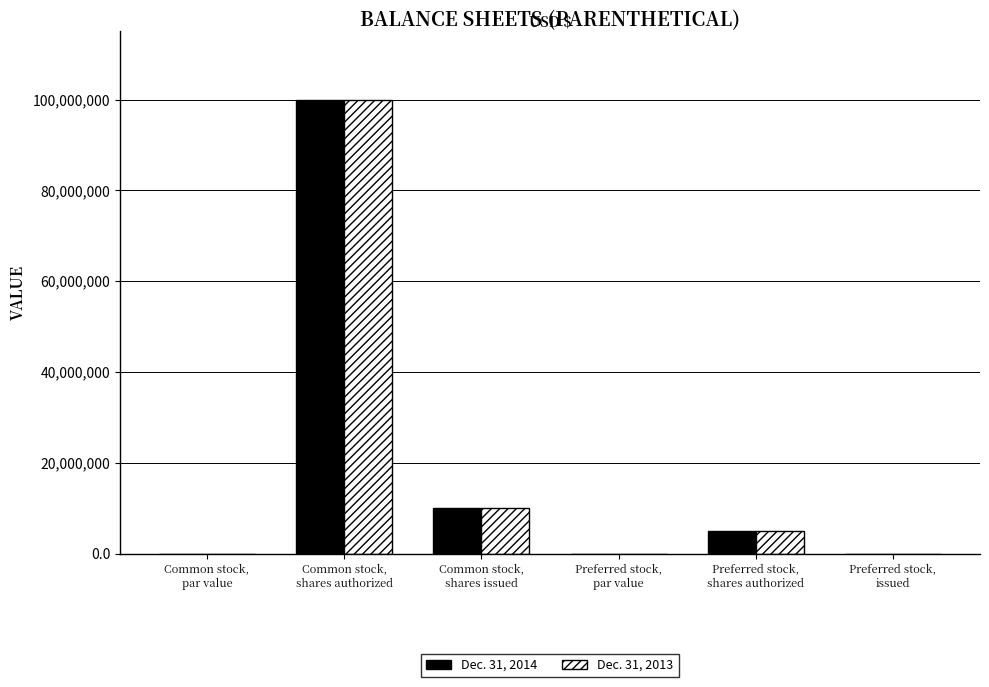

What is the greatest value displayed?

100000000.0